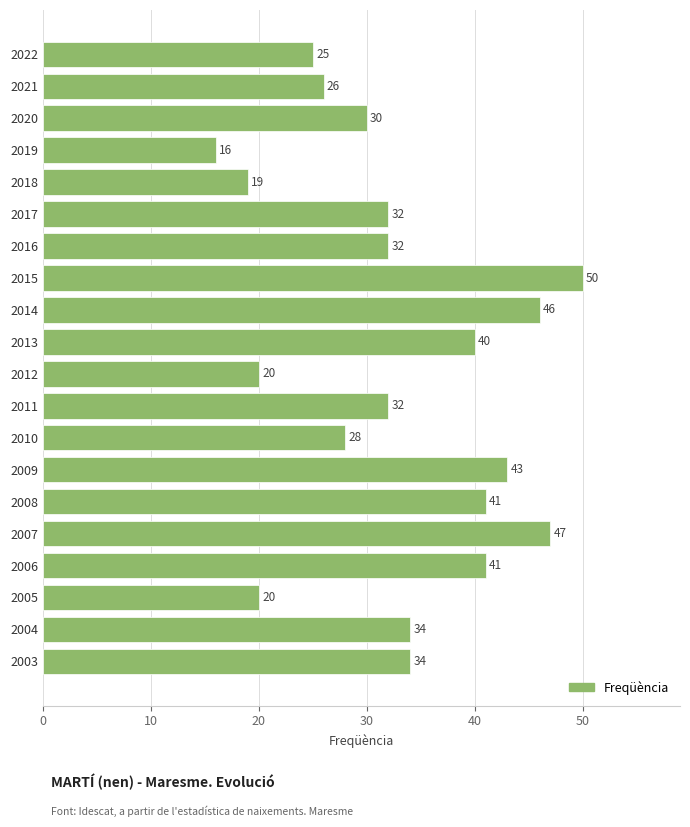

Count the number of categories in the chart.

20